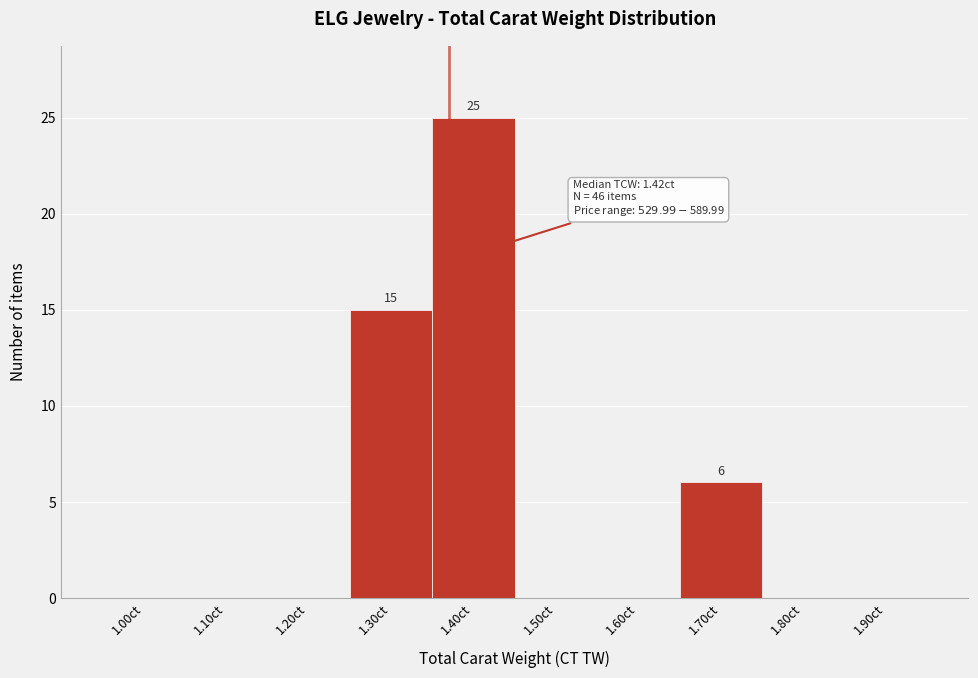

Reading left to right, list all the values displayed in this chart.

1.00ct=0	1.10ct=0	1.20ct=0	1.30ct=15	1.40ct=25	1.50ct=0	1.60ct=0	1.70ct=6	1.80ct=0	1.90ct=0